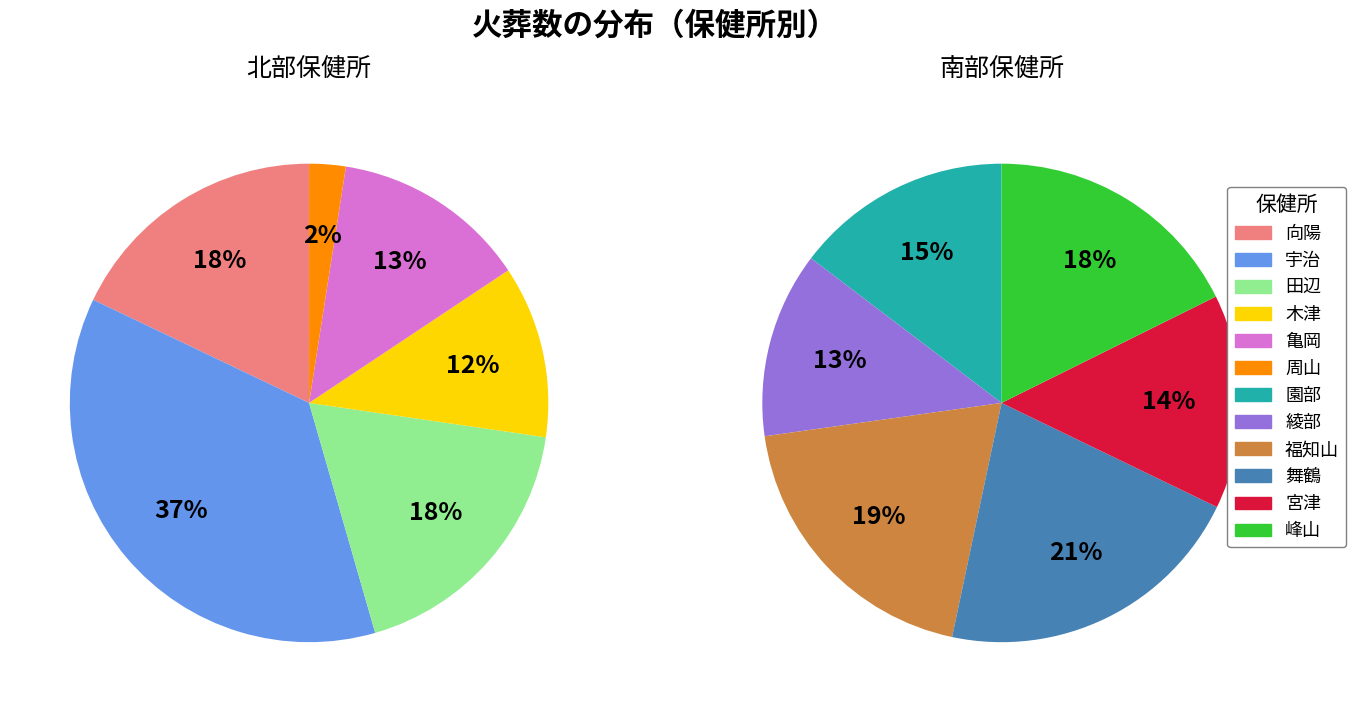

Which slice is the largest?

宇治